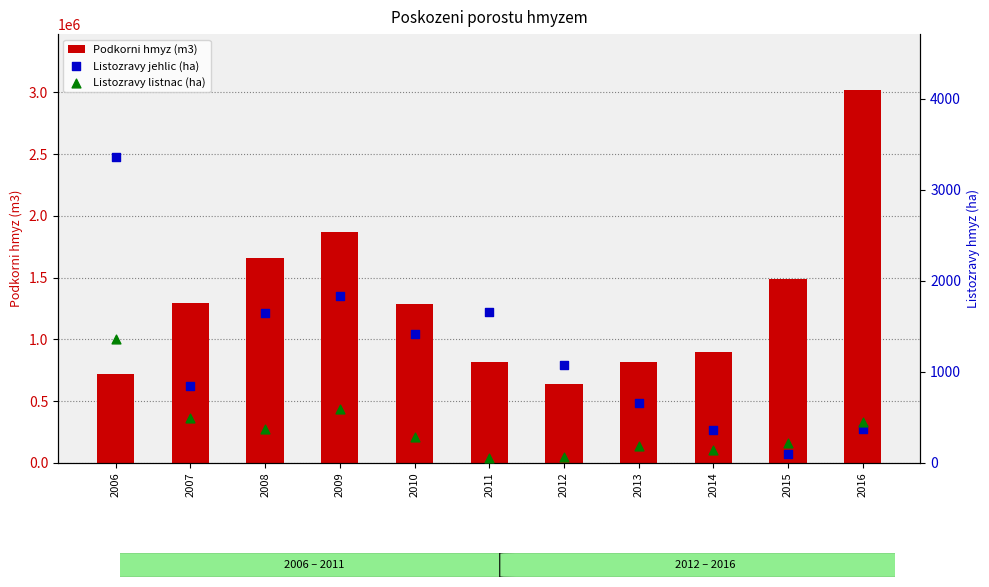

At how many categories does at least one series exceed 2545882?

1